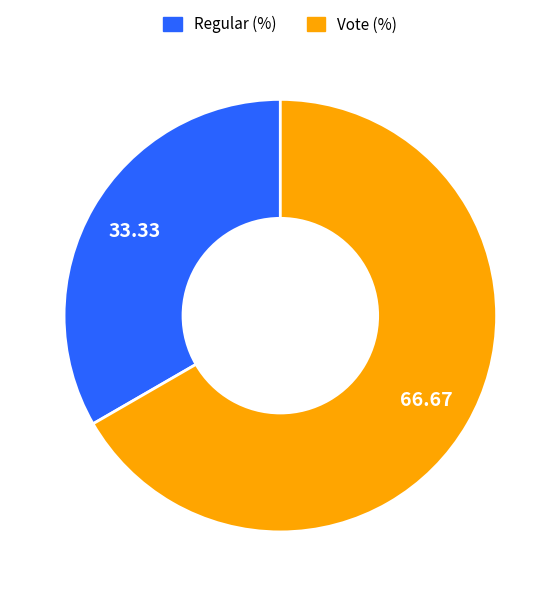

The Vote slice represents 67% of the pie. True or false?

True